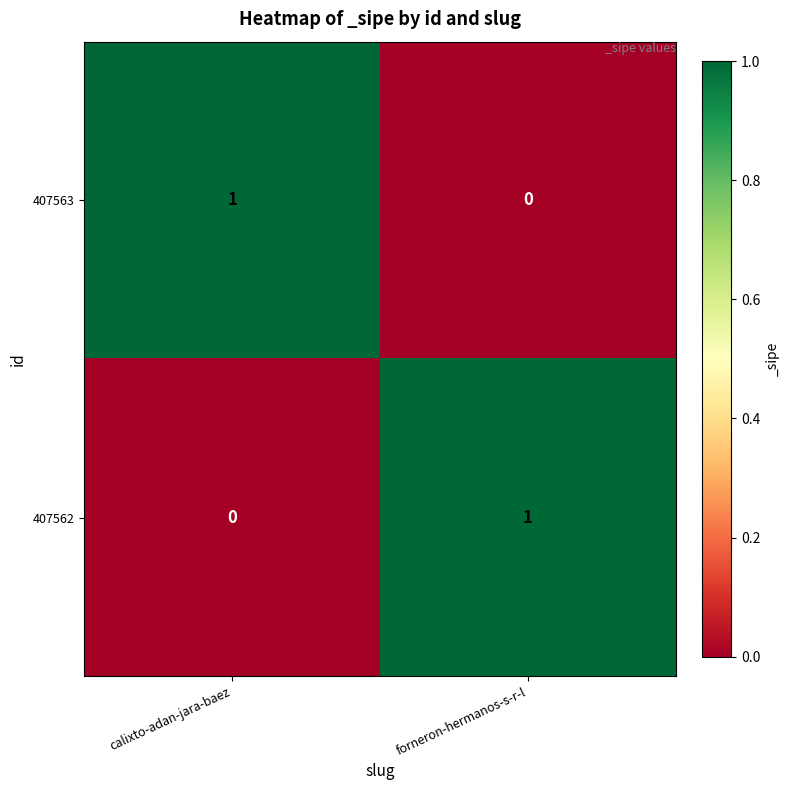

Is it true that 407562 equals 0 at calixto-adan-jara-baez?

True